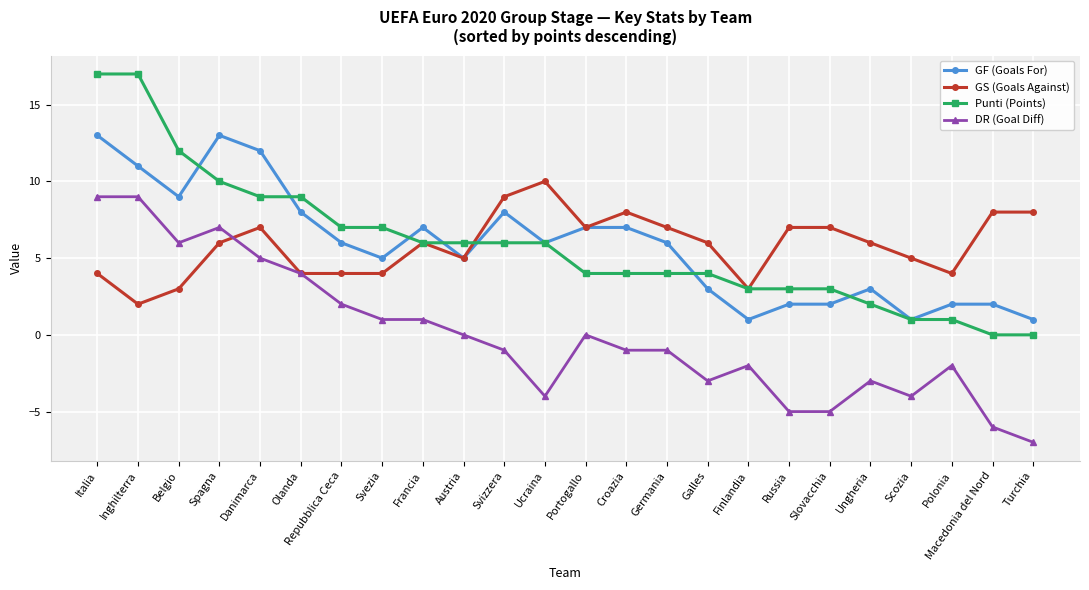

Reading right to left, list all the values displayed in this chart.

GF (Goals For): 1	2	2	1	3	2	2	1	3	6	7	7	6	8	5	7	5	6	8	12	13	9	11	13
GS (Goals Against): 8	8	4	5	6	7	7	3	6	7	8	7	10	9	5	6	4	4	4	7	6	3	2	4
Punti (Points): 0	0	1	1	2	3	3	3	4	4	4	4	6	6	6	6	7	7	9	9	10	12	17	17
DR (Goal Diff): -7	-6	-2	-4	-3	-5	-5	-2	-3	-1	-1	0	-4	-1	0	1	1	2	4	5	7	6	9	9